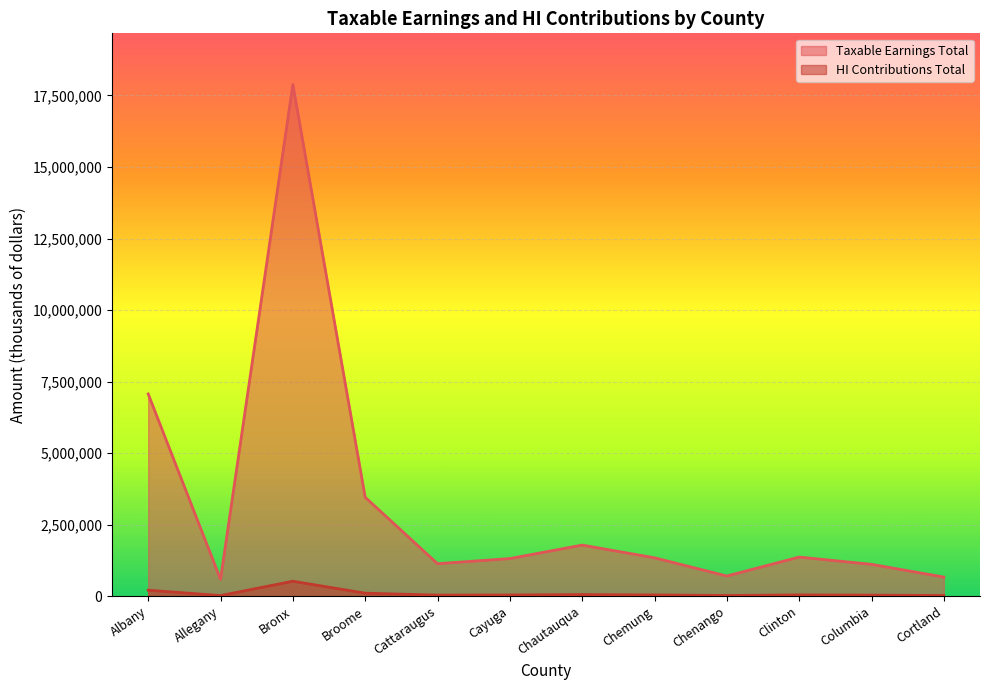

Reading left to right, what are all the values shown in this chart?

Taxable Earnings Total: 7066269	585793	17884211	3453714	1131728	1310370	1782009	1337676	700858	1363318	1108897	664403
HI Contributions Total: 204922	16988	518642	100158	32820	38001	51678	38793	20325	39536	32158	19268